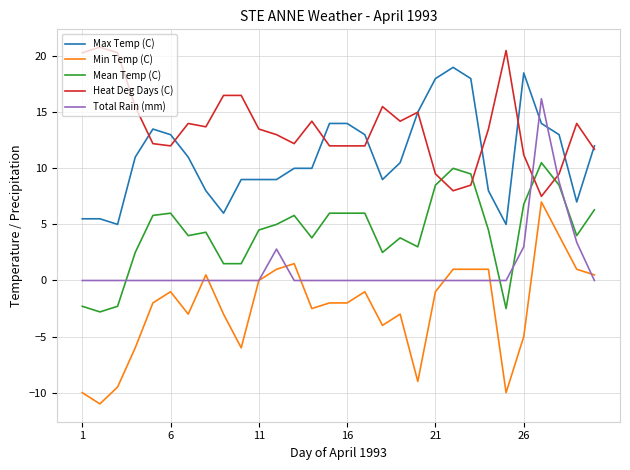

At how many categories does at least one series exceed 3?

30